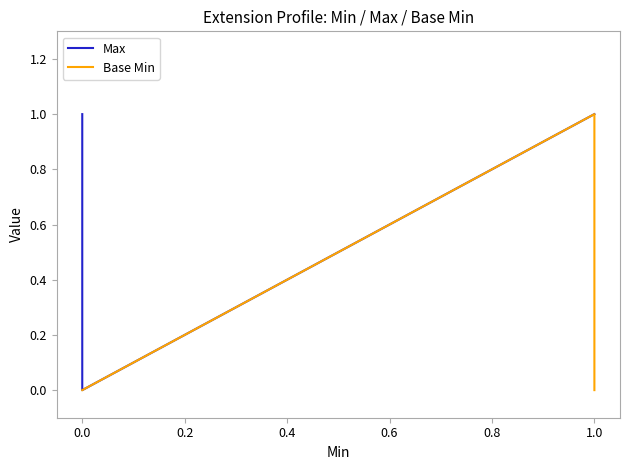

How many positive values does the Base Min series have?

1